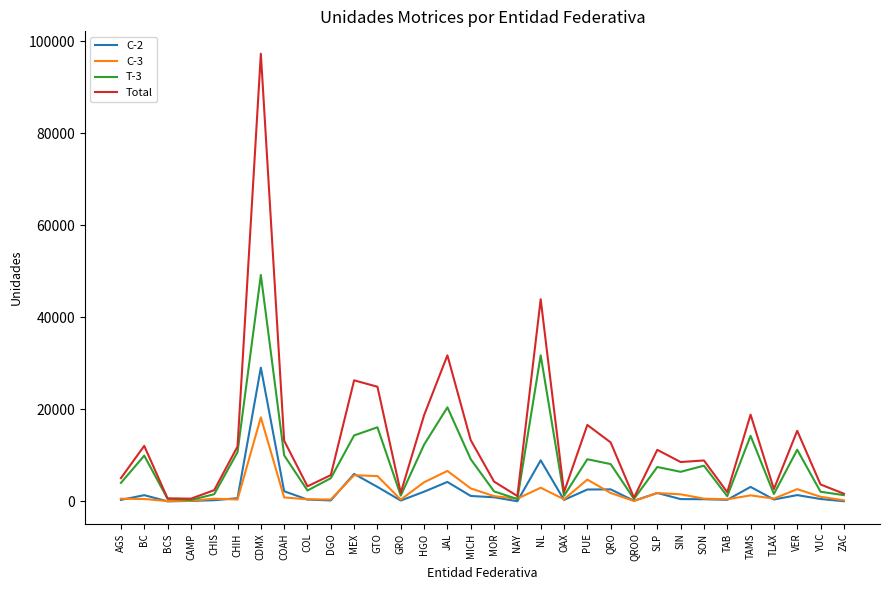

What position from the right is HGO?

19